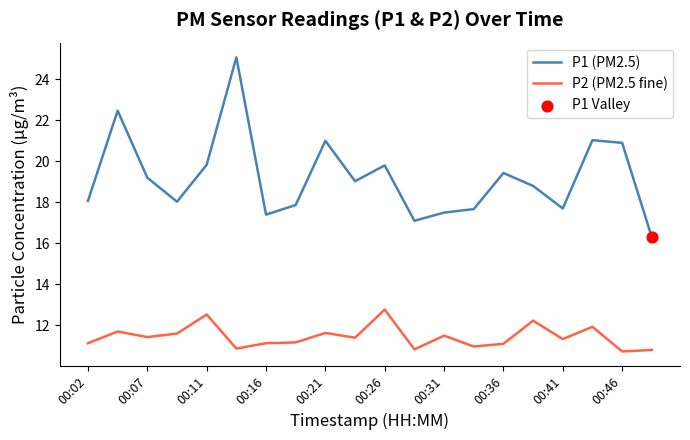

Which series has the largest total across all categories?

P1 (PM2.5)